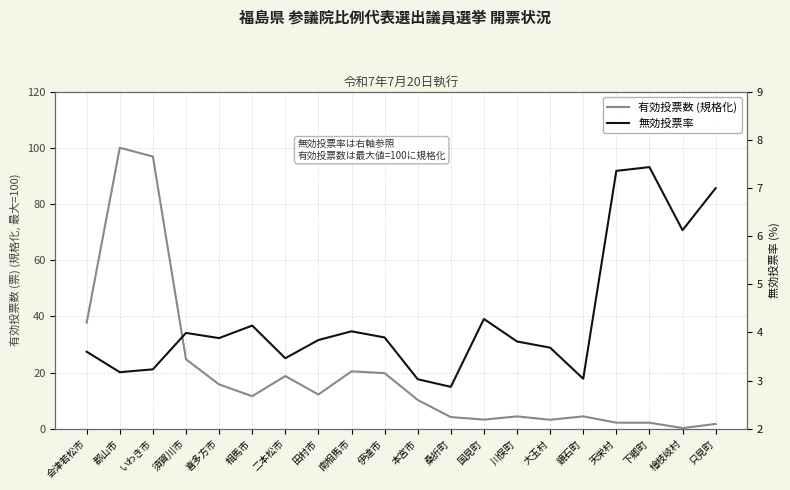

At which category does 無効投票率 reach its first local valley?

郡山市